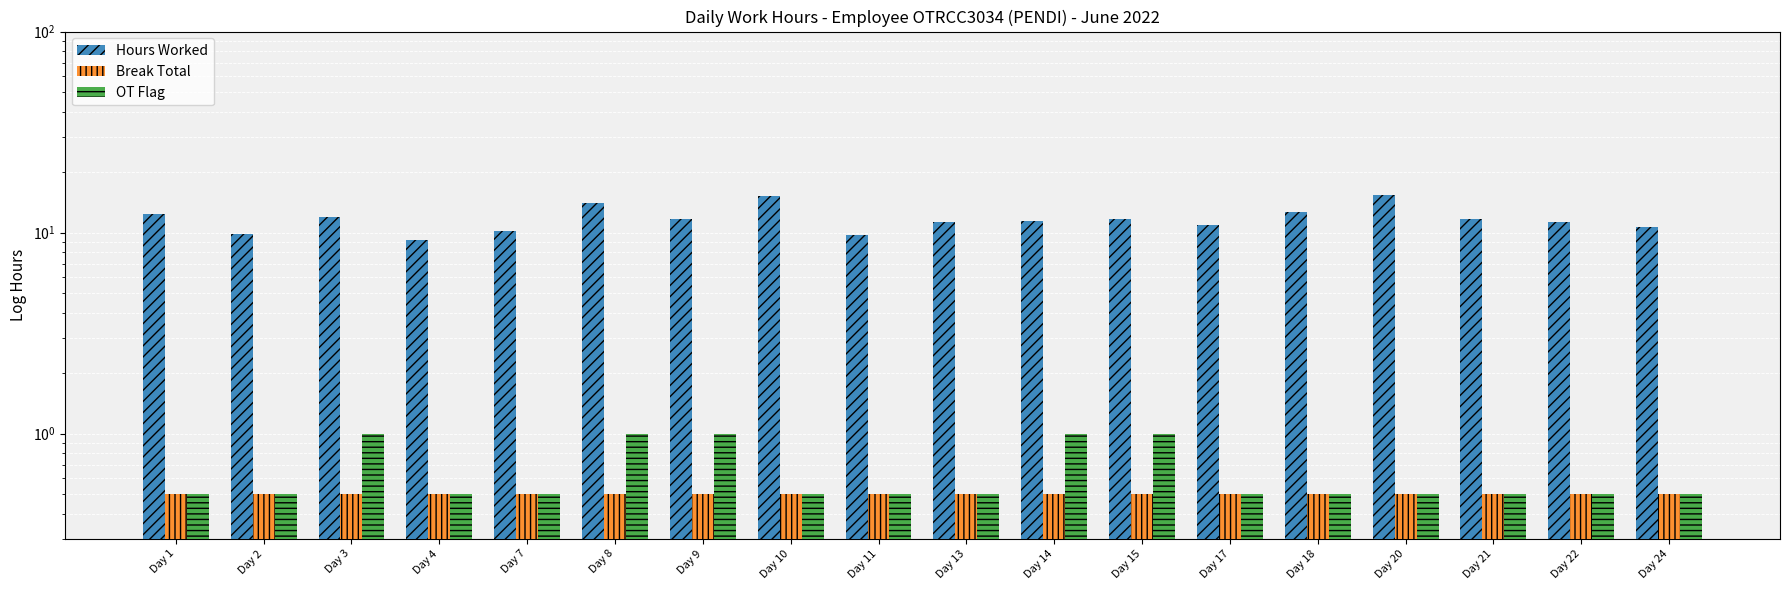

Reading left to right, list all the values displayed in this chart.

Hours Worked: 12.3	9.8	12.0	9.2	10.2	14.0	11.6	15.2	9.7	11.2	11.4	11.7	10.9	12.6	15.3	11.7	11.3	10.7
Break Total: 0.5	0.5	0.5	0.5	0.5	0.5	0.5	0.5	0.5	0.5	0.5	0.5	0.5	0.5	0.5	0.5	0.5	0.5
OT Flag: 0.5	0.5	1.0	0.5	0.5	1.0	1.0	0.5	0.5	0.5	1.0	1.0	0.5	0.5	0.5	0.5	0.5	0.5